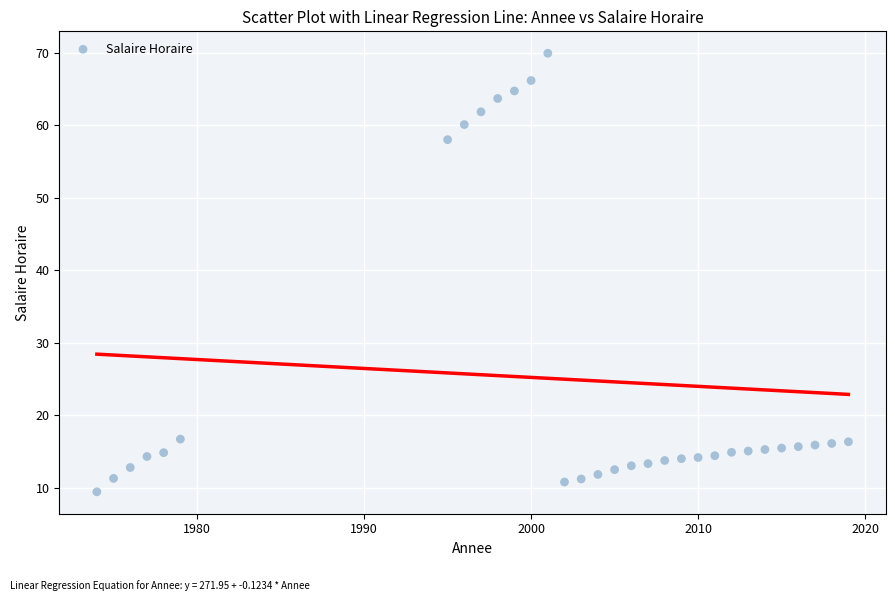

What Y value in the scatter plot is closest to 39?

58.0